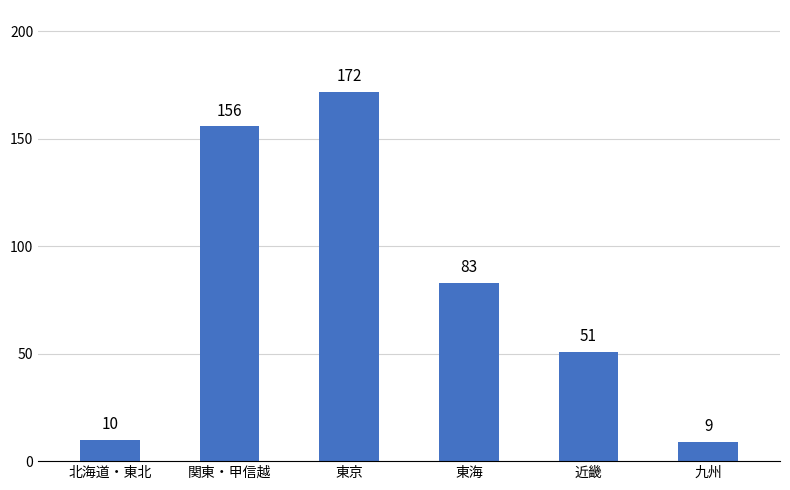

The chart shows a value of 51 at 近畿. True or false?

True